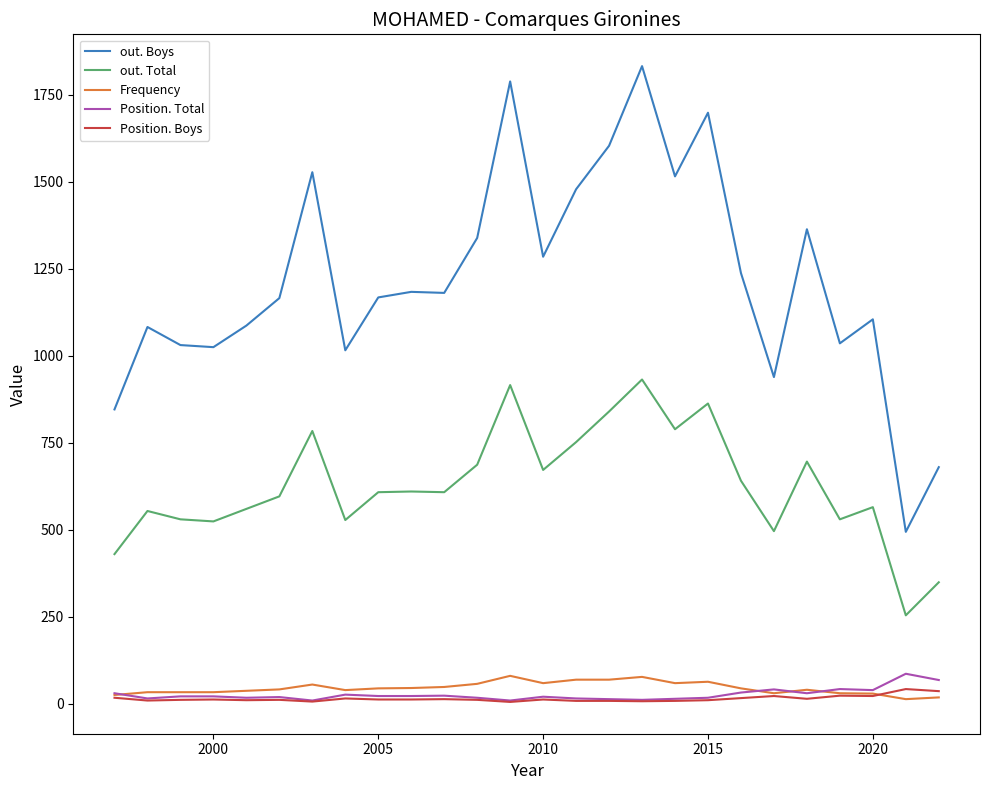

Which series has the widest spread of values?

out. Boys